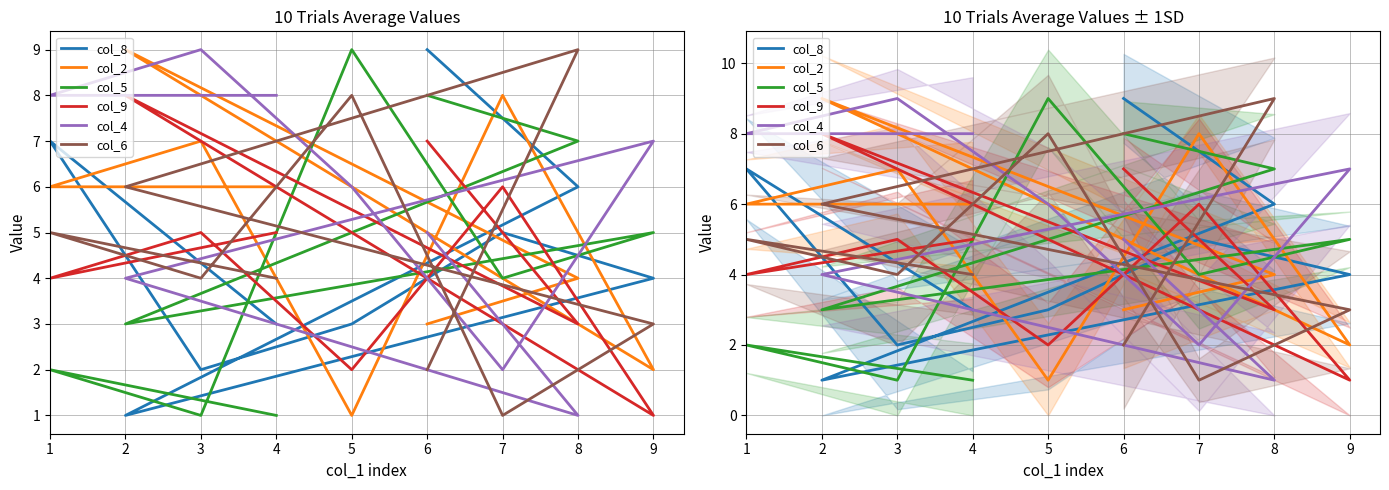

At how many categories does at least one series exceed 7?

8